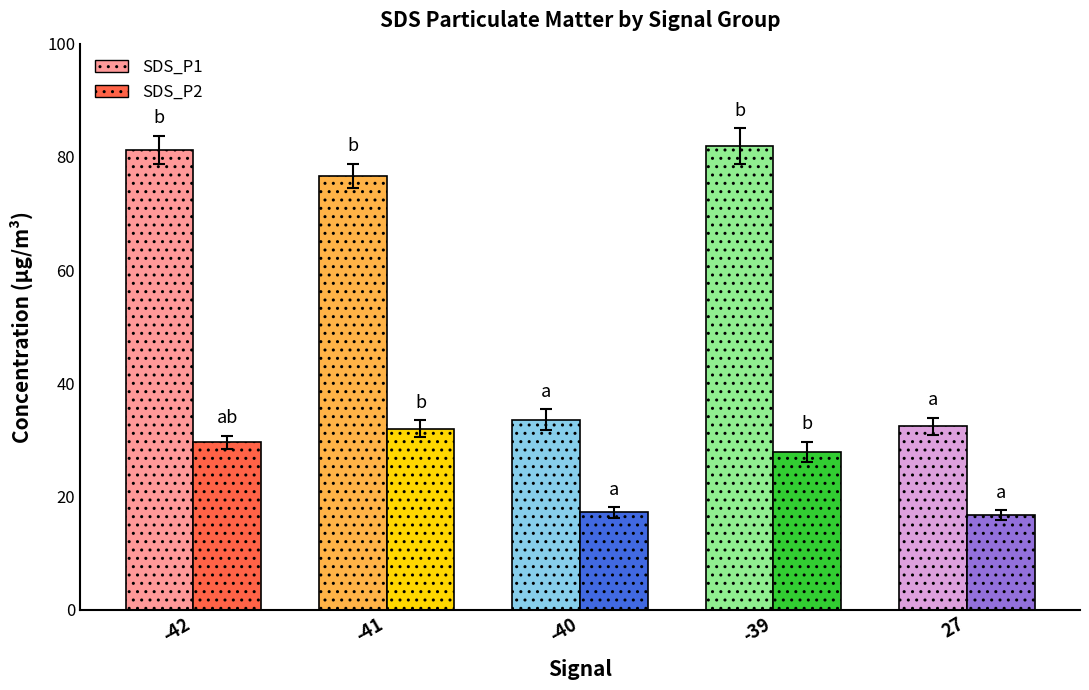

How many values in the SDS_P2 series exceed 27?

3